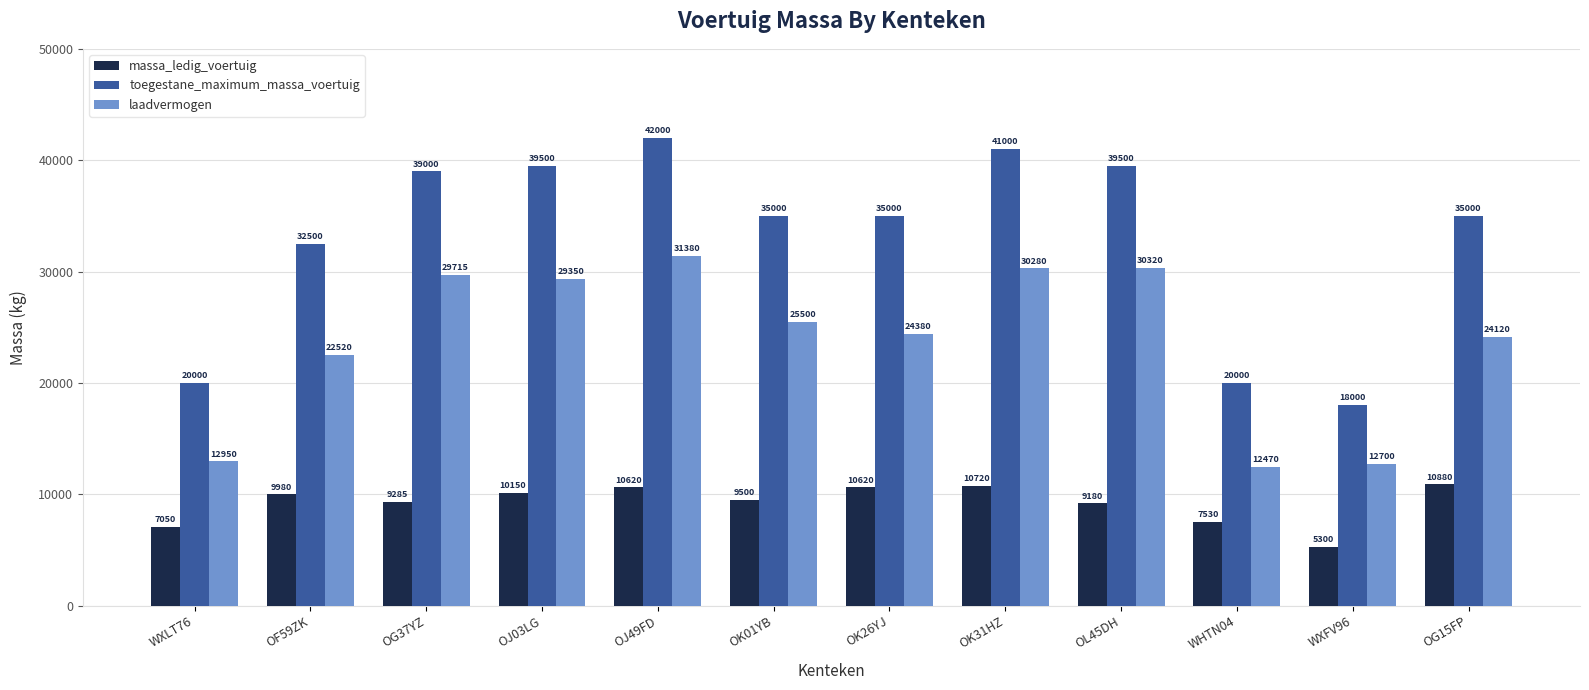

What is the lowest value of the toegestane_maximum_massa_voertuig series?

18000